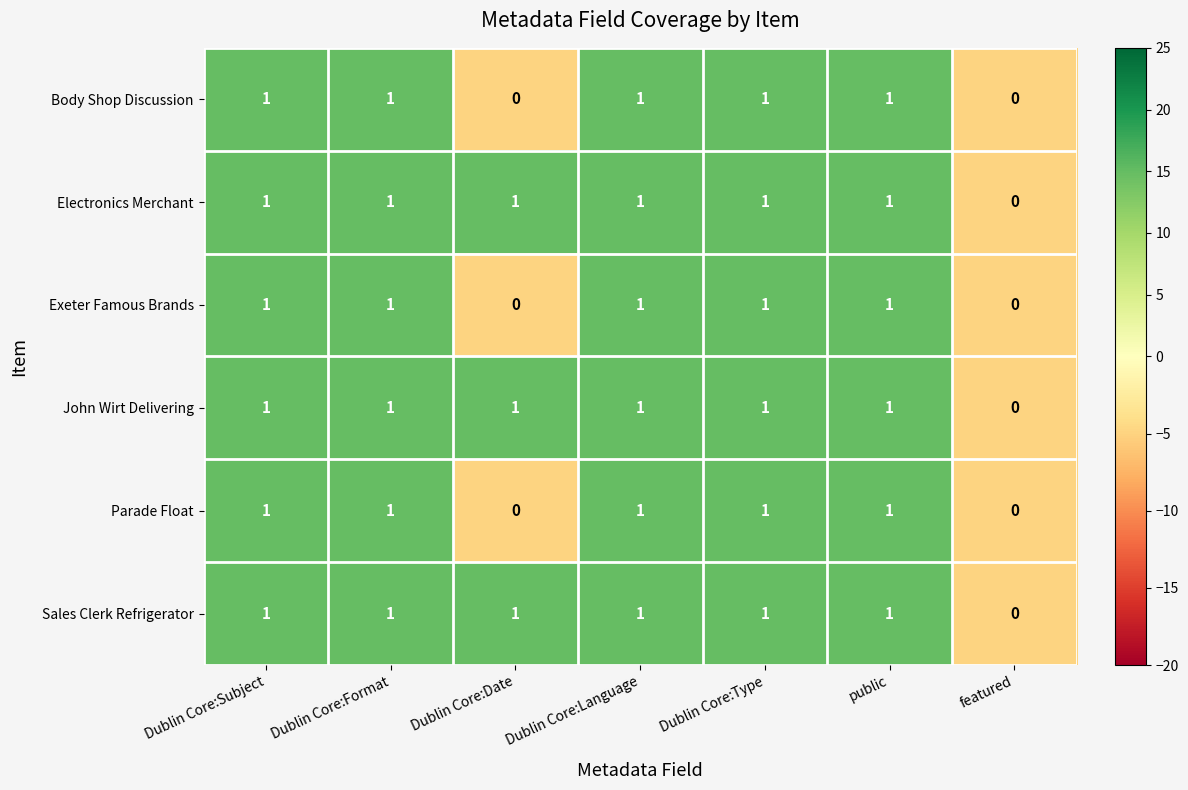

What is the sum of all John Wirt Delivering values?

6